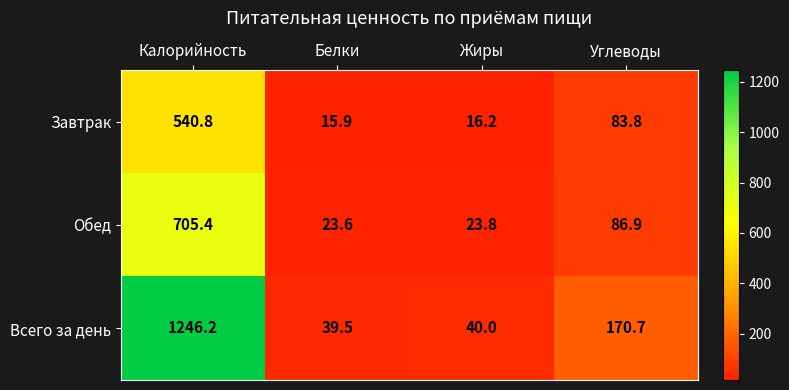

Rank the series by their average value, from lowest to highest.

Завтрак, Обед, Всего за день